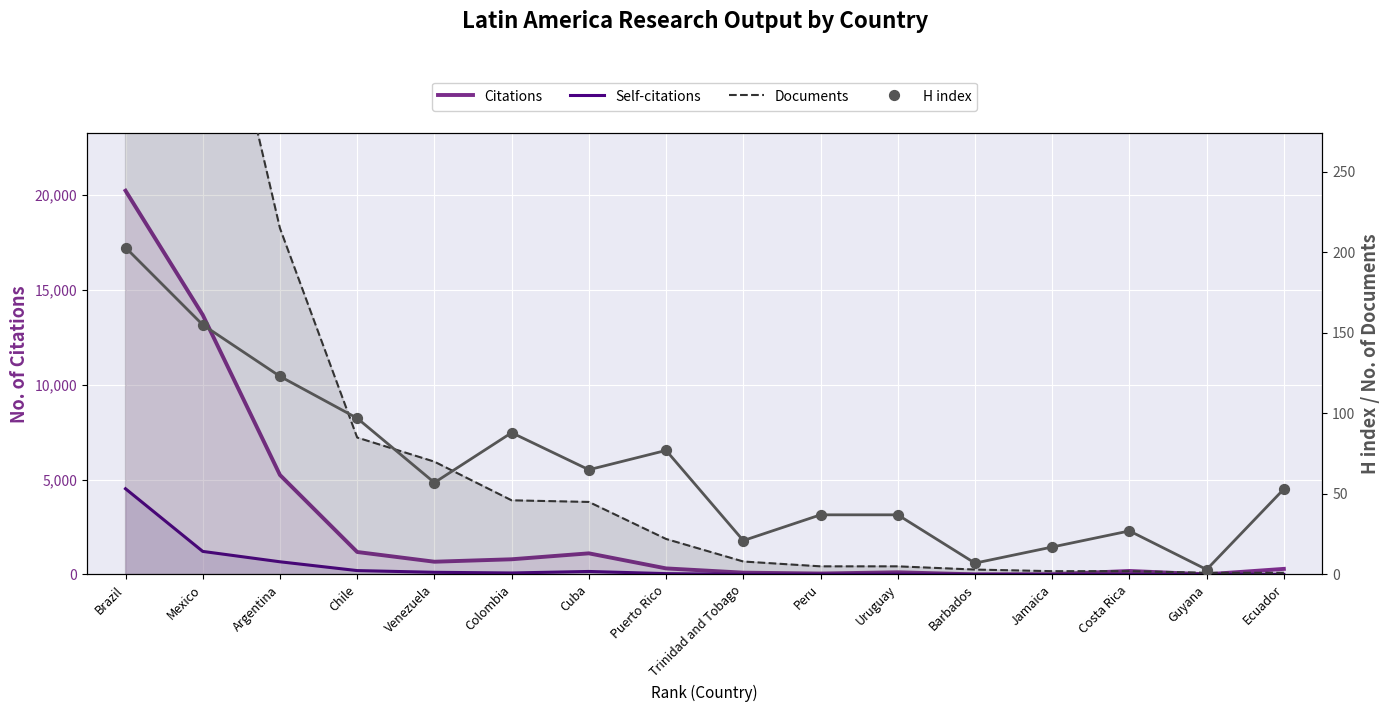

Which series reaches the maximum Y coordinate?

Citations